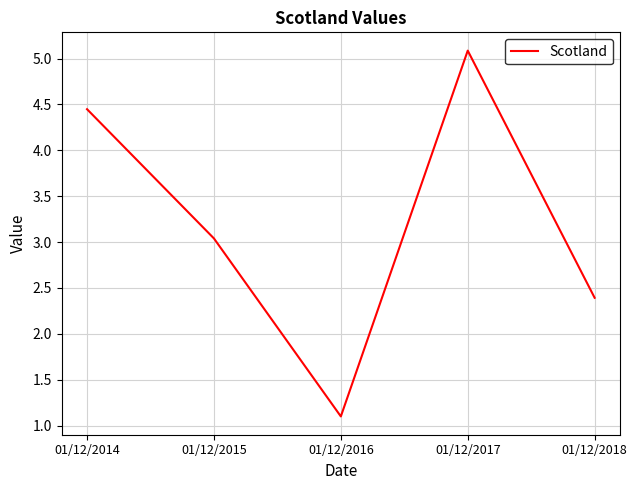

At which label does the data first exceed 3?

01/12/2014